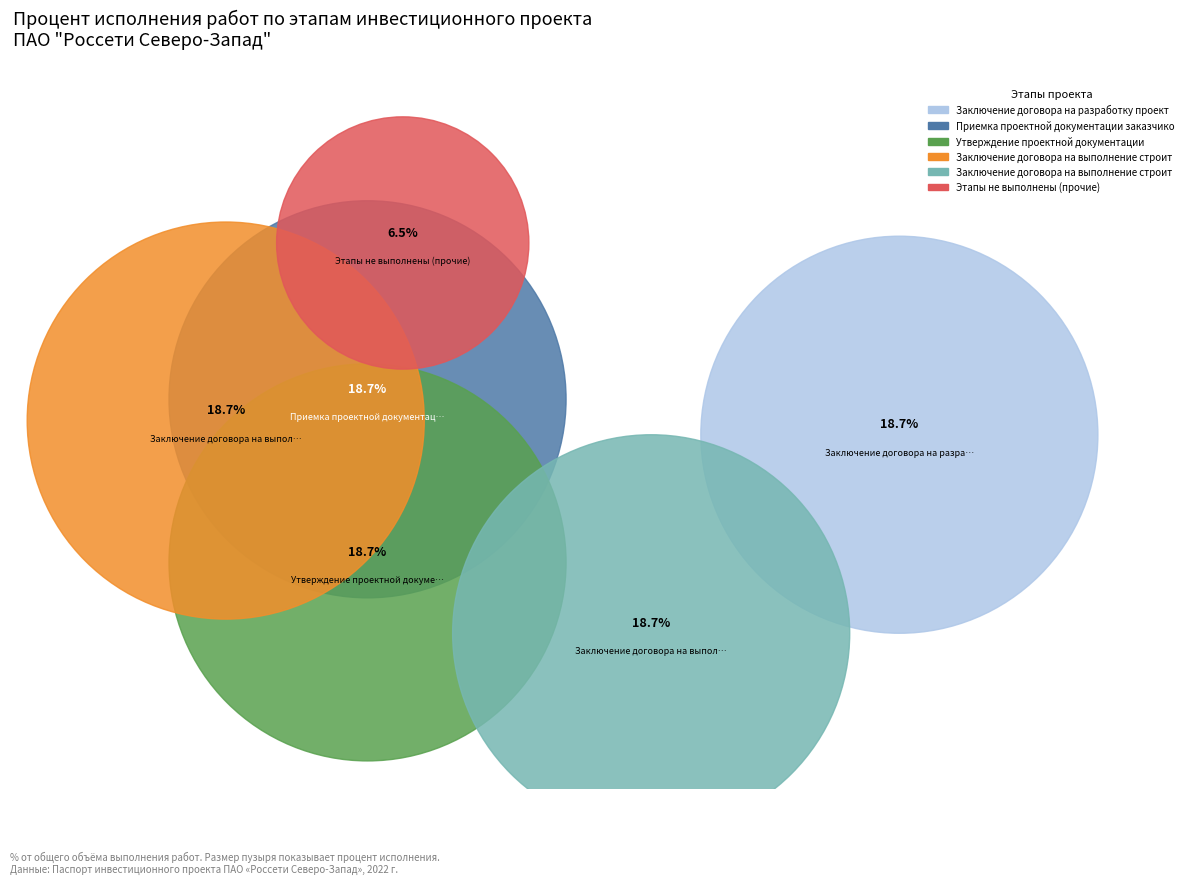

The Получение положительного заключения экспертизы slice represents 1% of the pie. True or false?

False